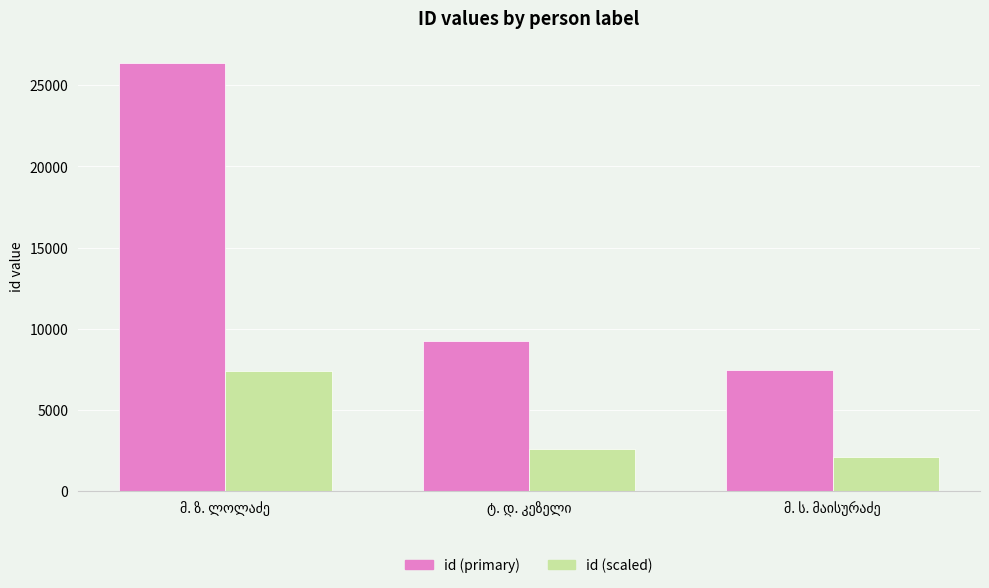

List the series in order of their peak value, lowest first.

id (scaled), id (primary)